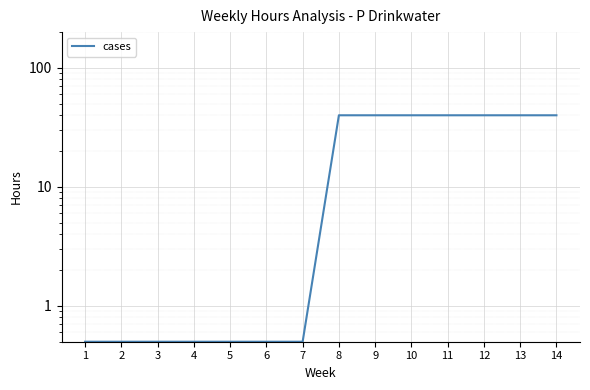

What is the difference between the maximum and minimum values?

39.5